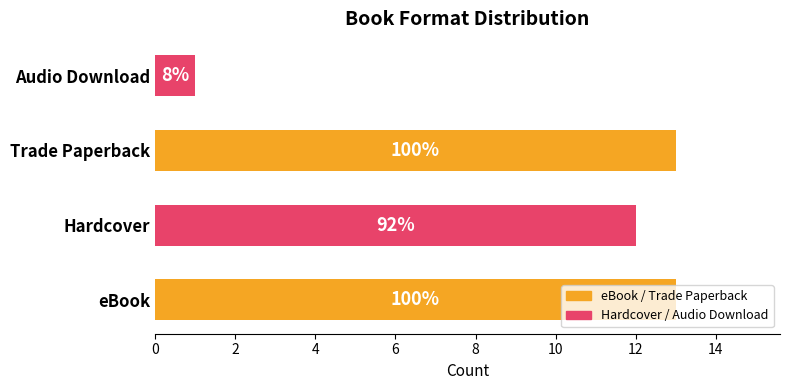

The chart shows a value of 12 at Hardcover. True or false?

True